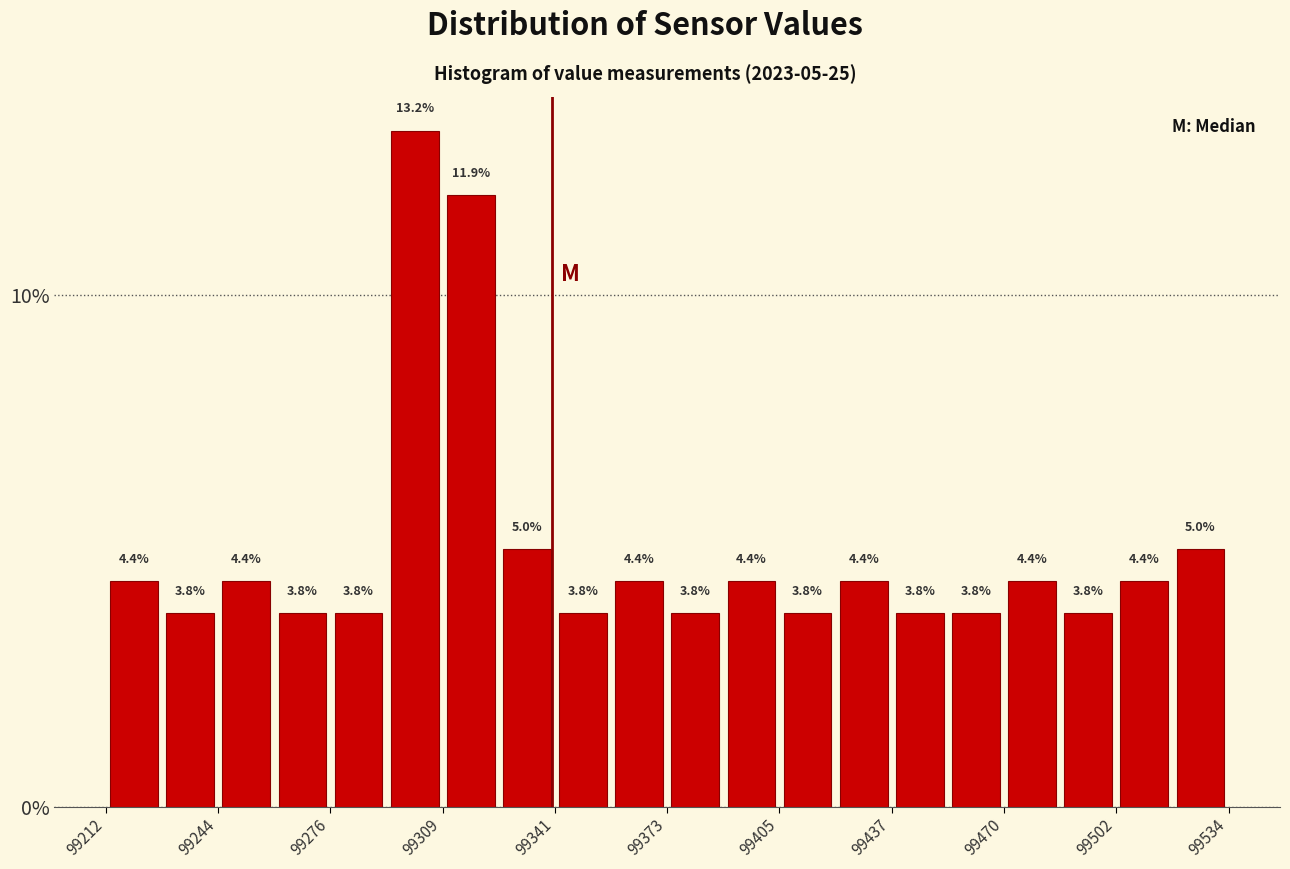

Around what value on the x-axis is the tallest bar? Give the approximate position of its centre, as read against the axis.

99300